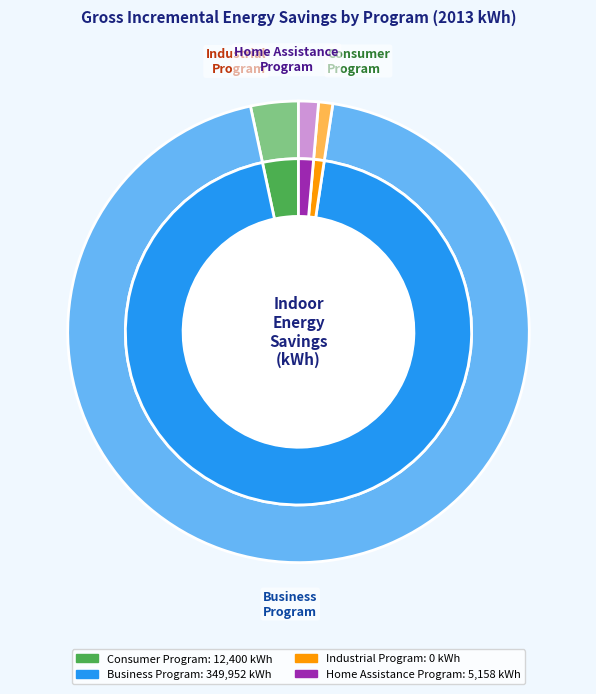

Does Industrial Program account for over 50% of the chart?

No